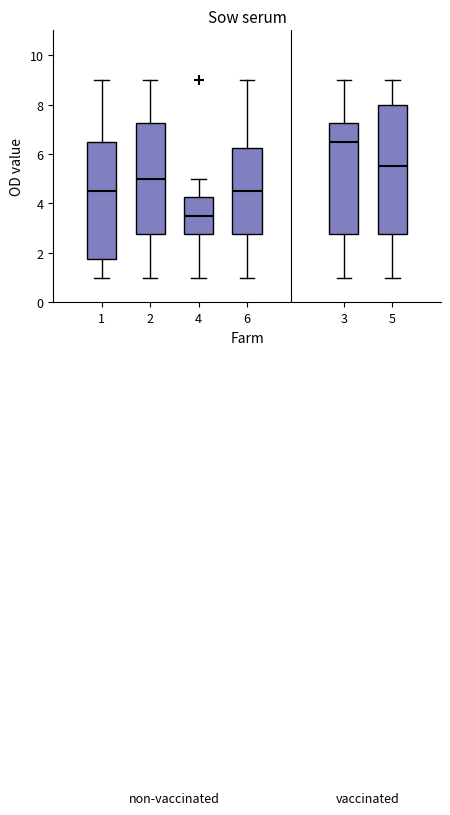

Which box's median line is the lowest?

4